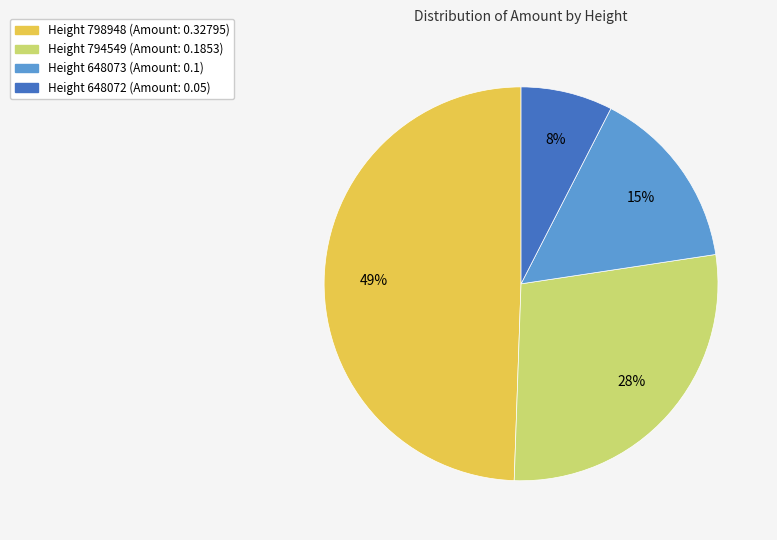

Is there any slice that represents more than half of the pie?

No